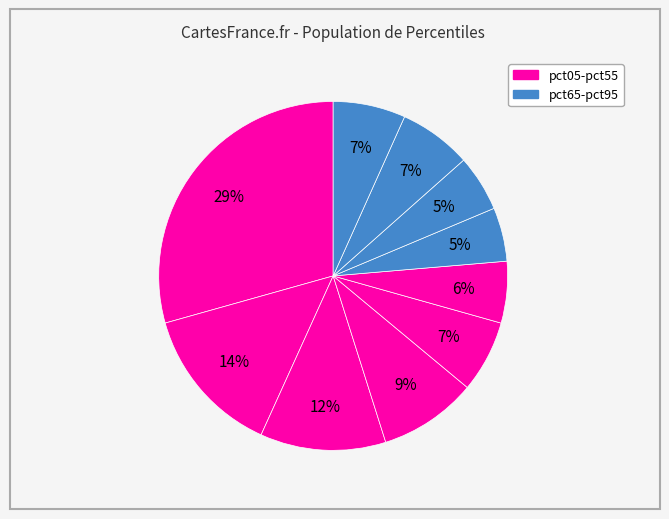

How many segments does this pie chart have?

10